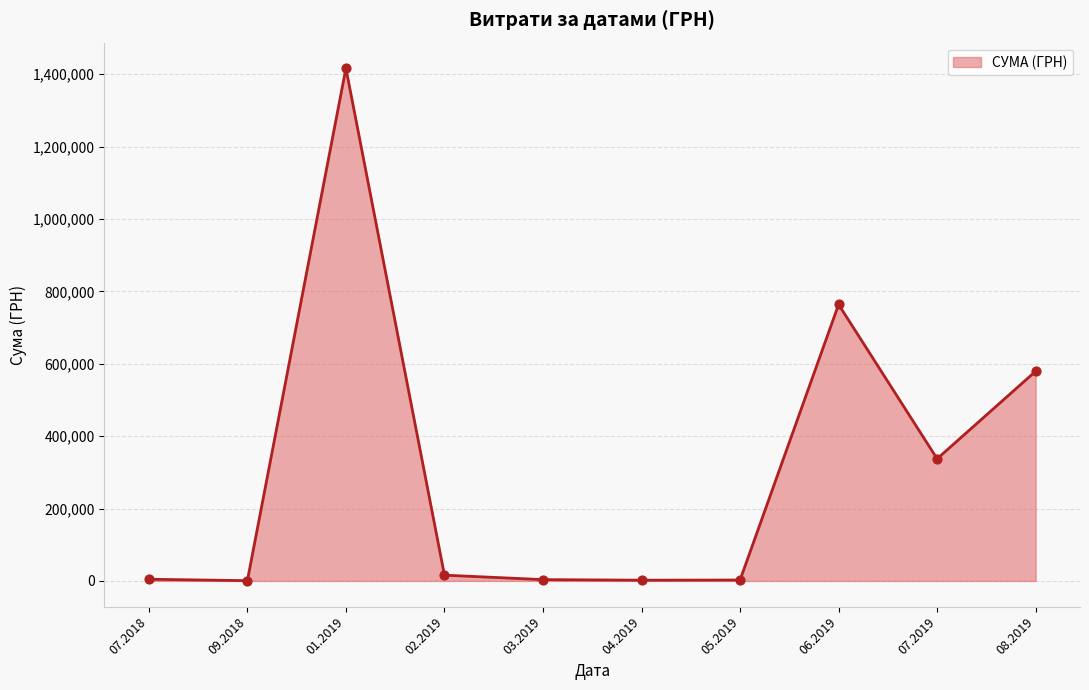

Between 08.2019 and 01.2019, which is larger?

01.2019